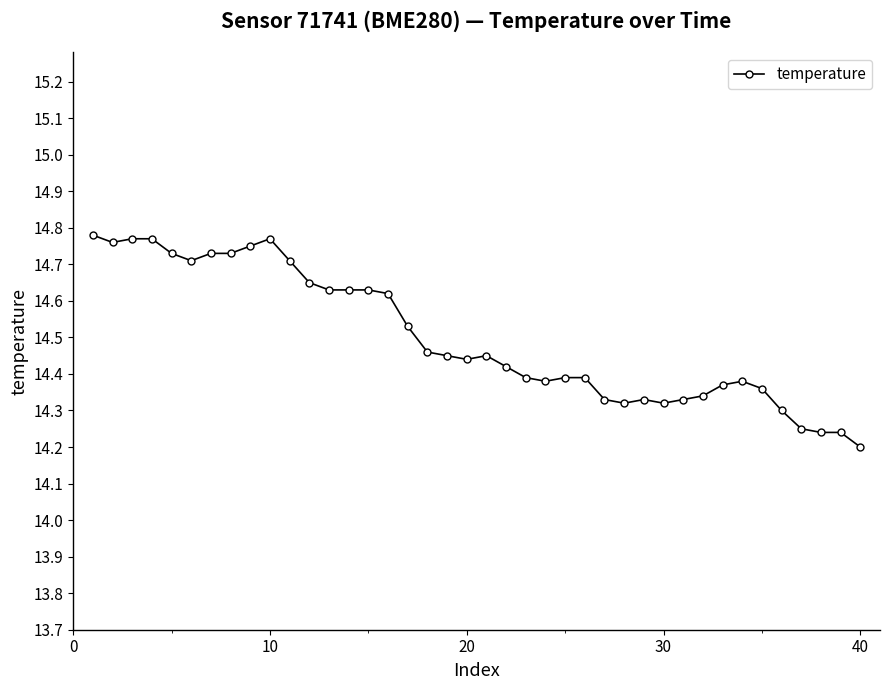

How many values are between 14 and 15?

40